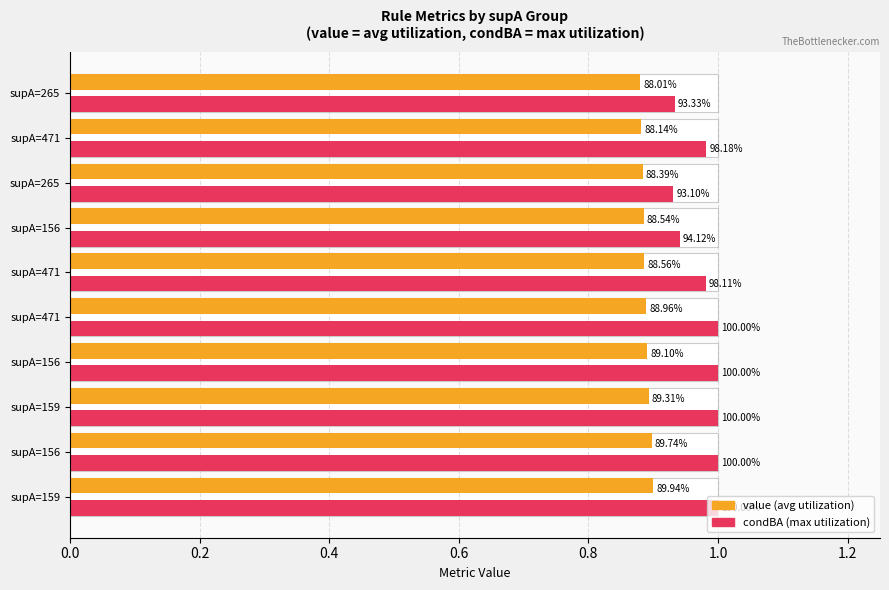

How many bars are there in total?

20